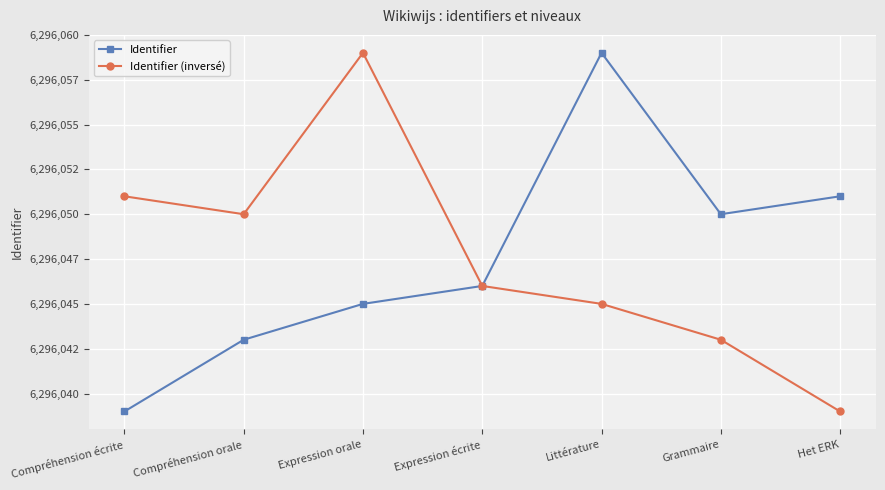

Is this an area chart (filled region under the line)?

No